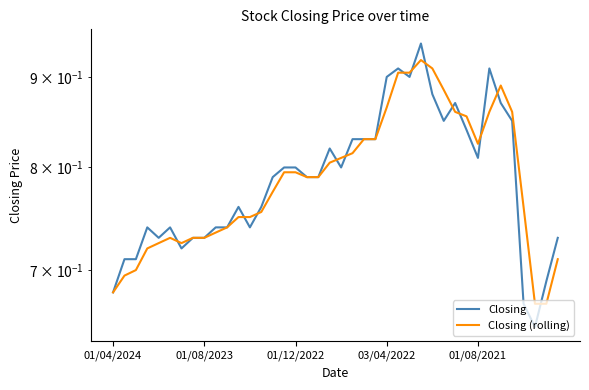

How many lines are shown in the chart?

2